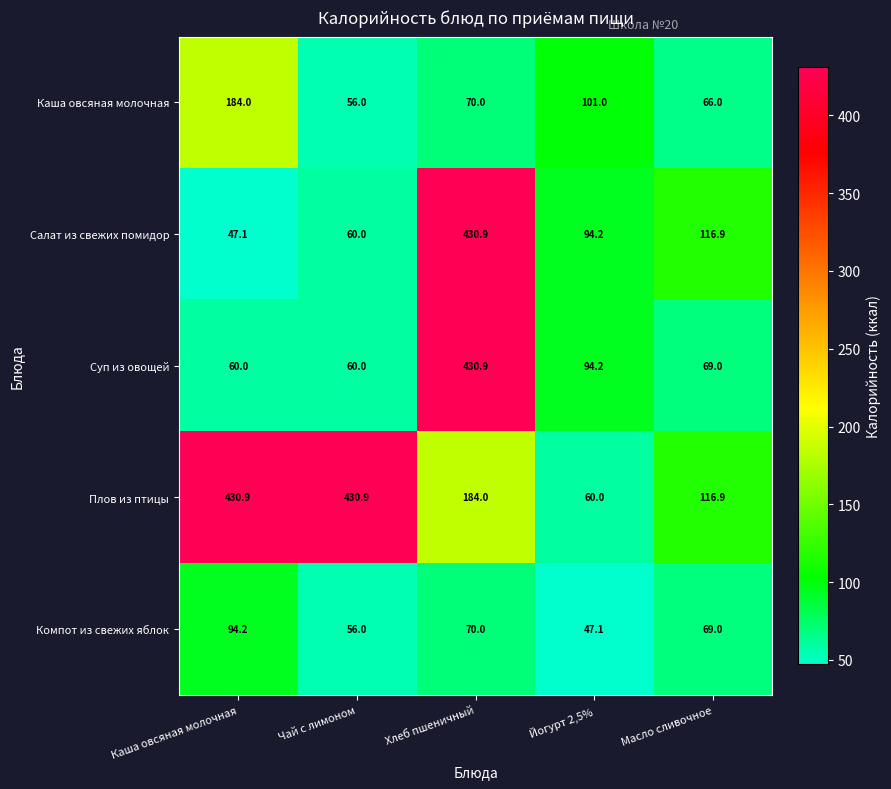

What is the difference between the highest and lowest values at Йогурт 2,5%?

53.9